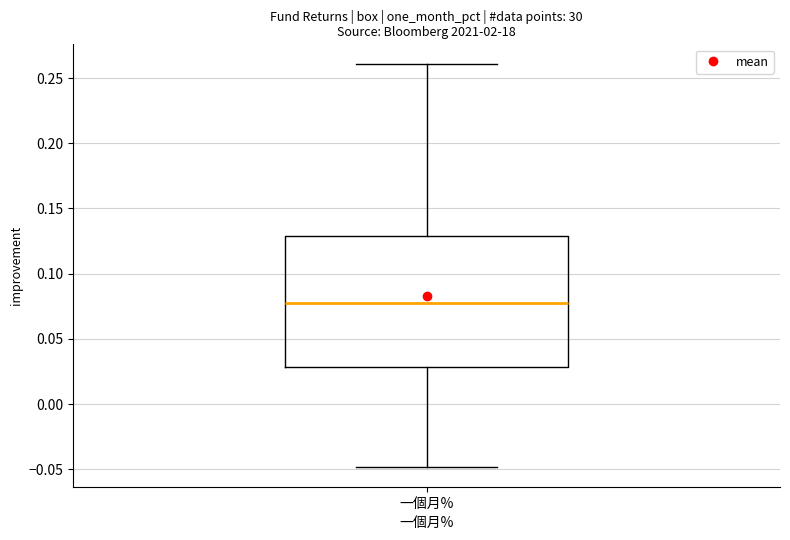

Transcribe this box plot: give where the median line is, the range the box spans, and where the two whiskers end, as read against the y-axis. The values are not printed on the chart, so give them approximately, as read against the axis.

median 0.08, box 0.03 to 0.13, whiskers -0.05 to 0.26